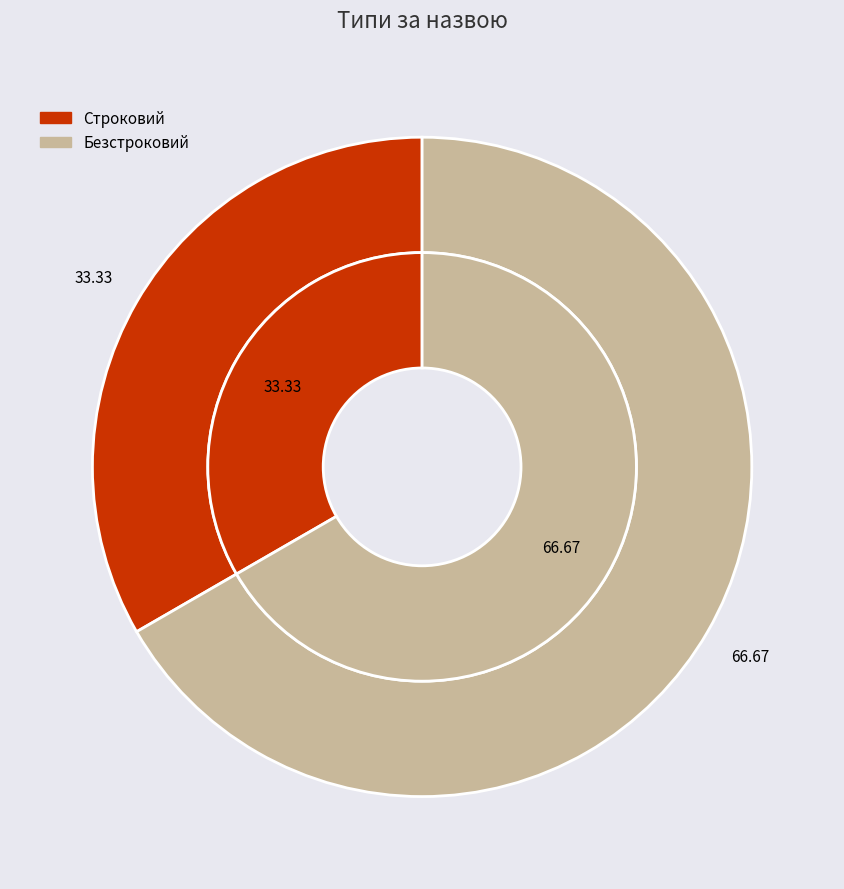

Which slice is the smallest?

Строковий